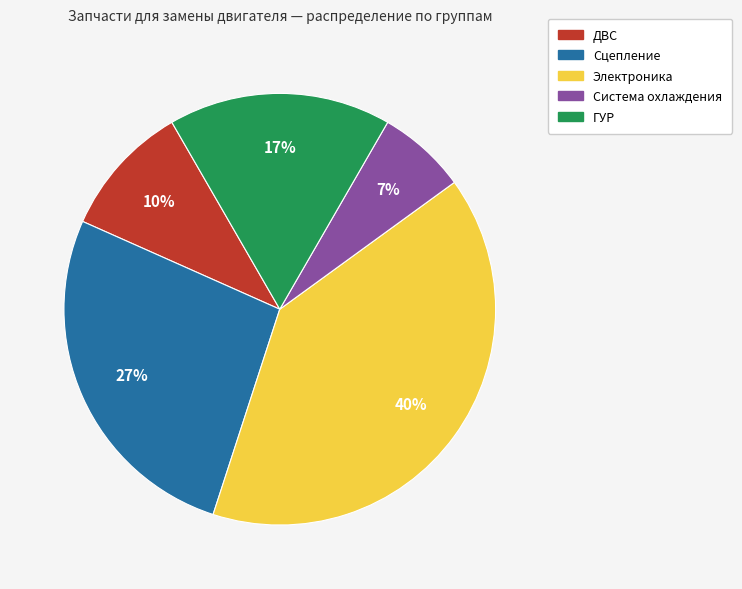

To the nearest percent, what portion does Электроника represent?

40%